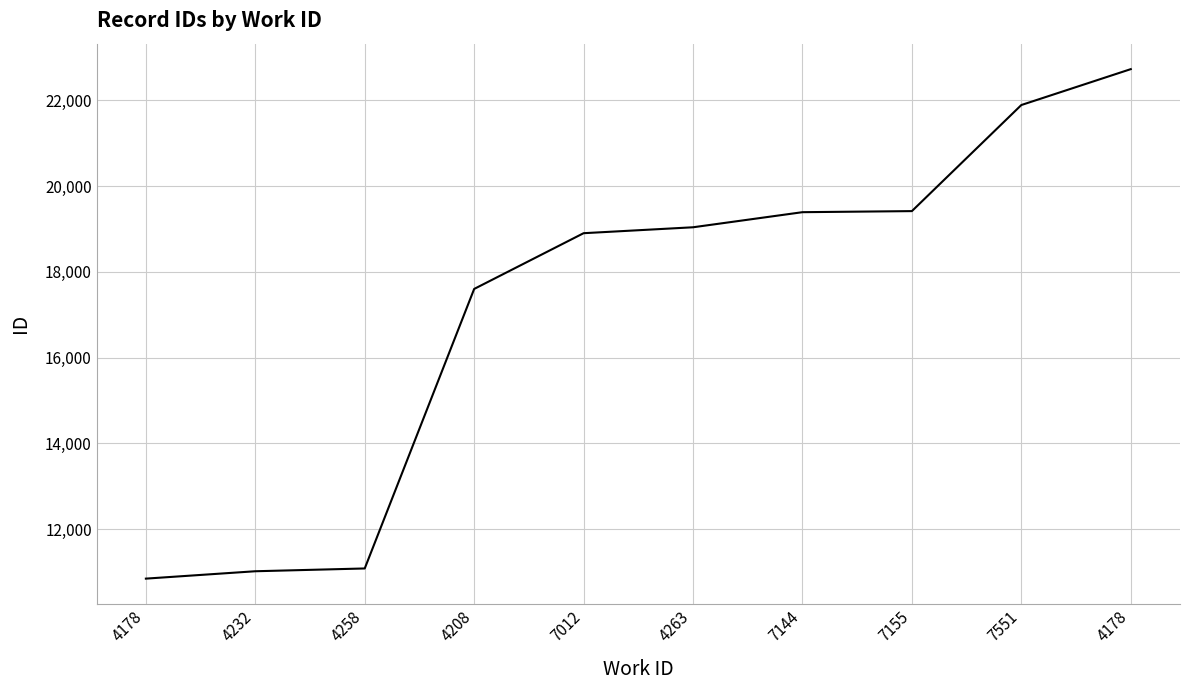

What is the ratio of the value at 7155 to the value at 4178?

1.8